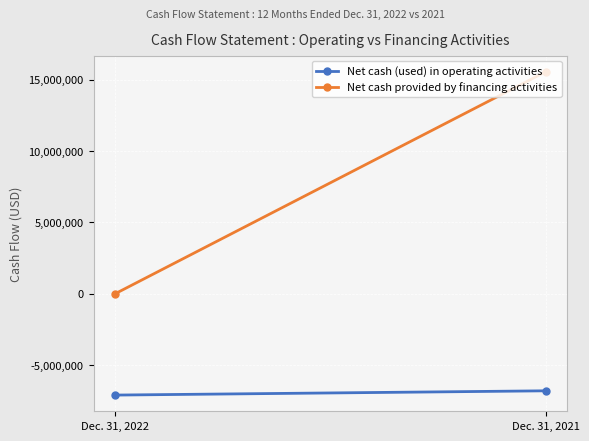

Reading left to right, list all the values displayed in this chart.

Net cash (used) in operating activities: Dec. 31, 2022=-7102612	Dec. 31, 2021=-6803333
Net cash provided by financing activities: Dec. 31, 2022=0	Dec. 31, 2021=15567346